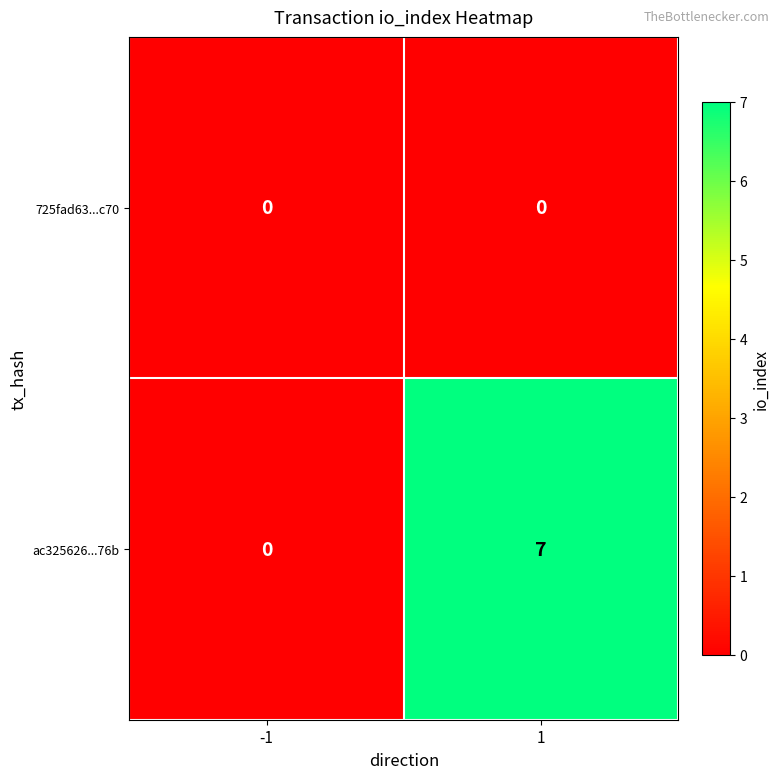

Which series has the largest range (max minus min)?

ac325626...76b